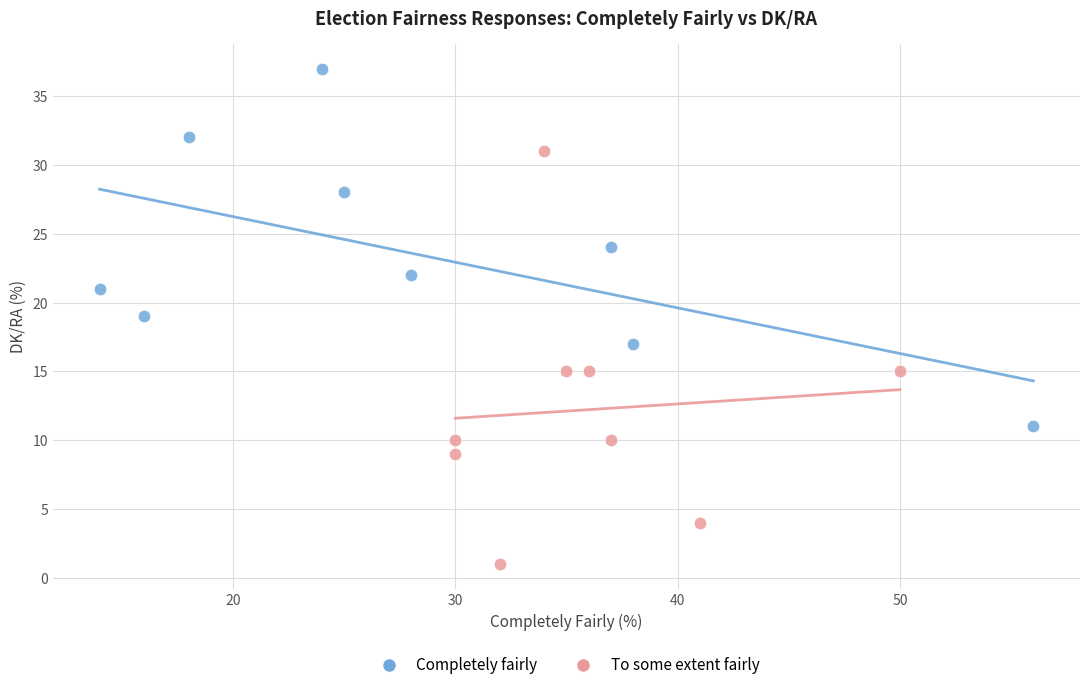

Which series has the largest Y range (max minus min)?

To some extent fairly